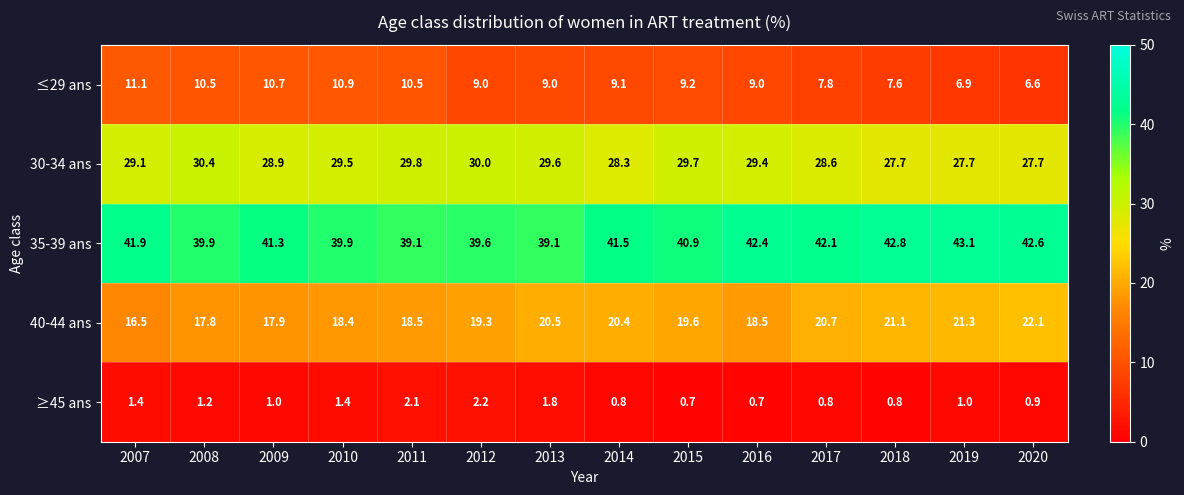

What is the difference between the ≤29 ans values at 2007 and 2019?

4.2